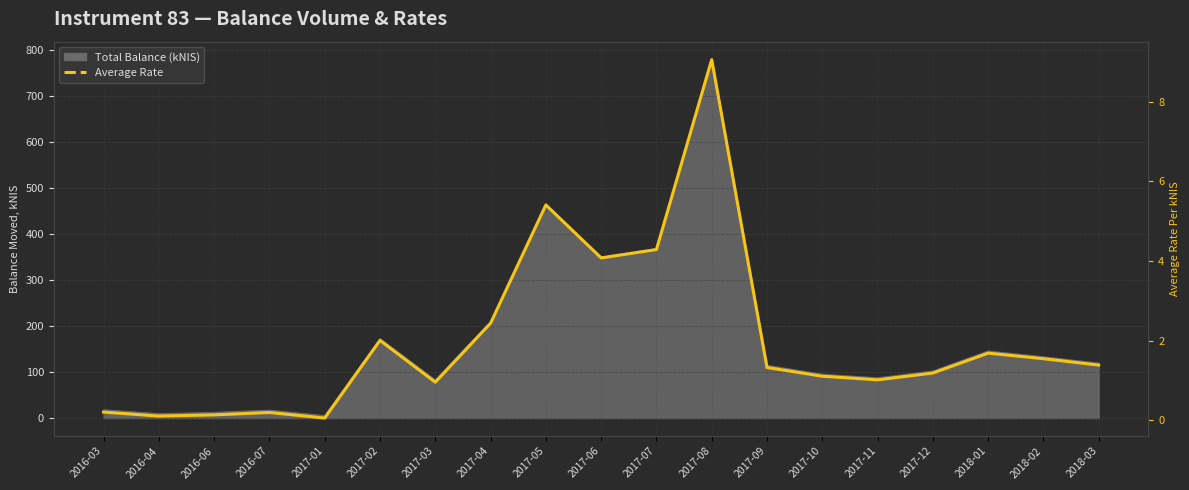

Rank the categories by value from lowest to highest.

2017-01, 2016-04, 2016-06, 2016-07, 2016-03, 2017-03, 2017-11, 2017-10, 2017-12, 2017-09, 2018-03, 2018-02, 2018-01, 2017-02, 2017-04, 2017-06, 2017-07, 2017-05, 2017-08